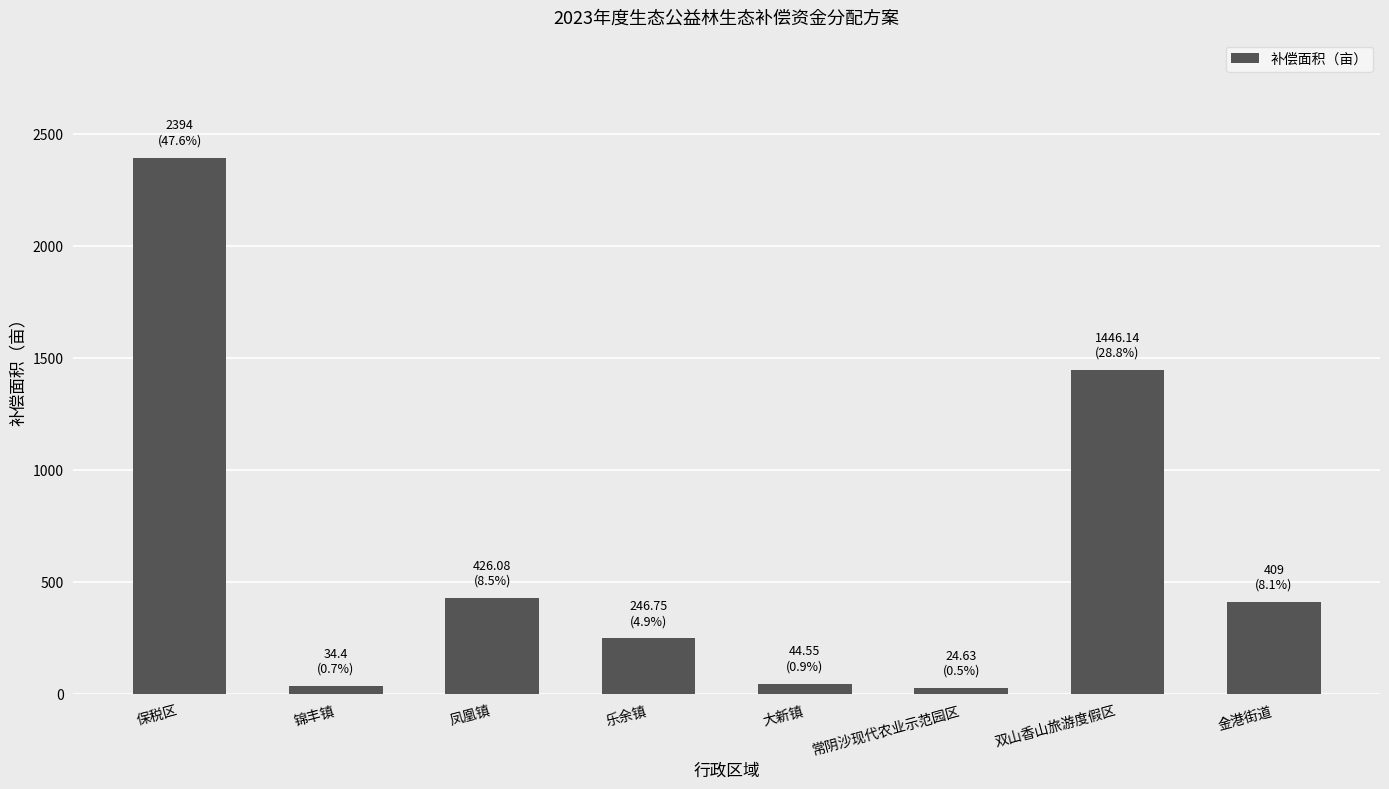

What is the value of the 6th bar from the left?

24.6